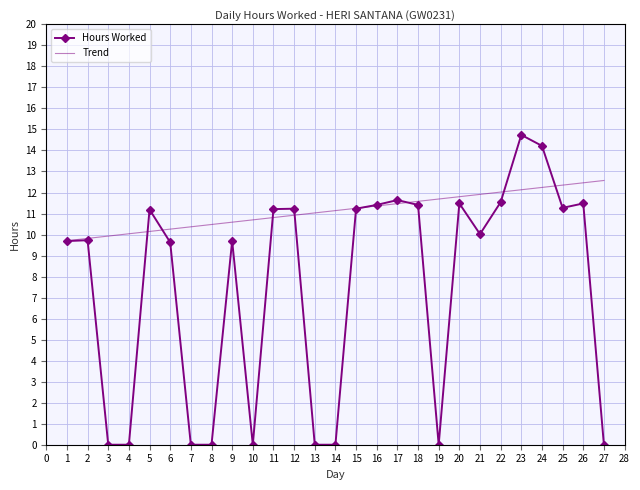

Which series has the largest total across all categories?

Trend